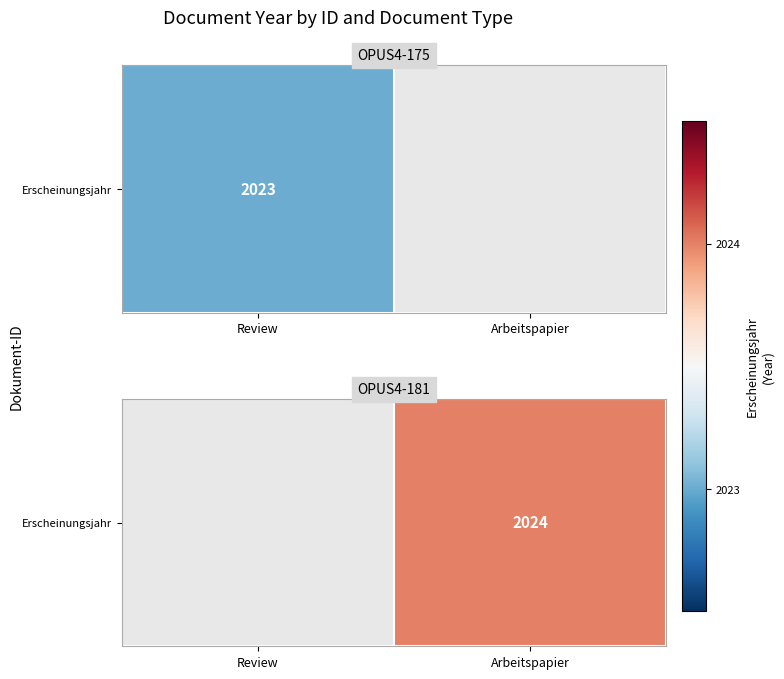

List the labels in order of value, largest first.

Review, Arbeitspapier